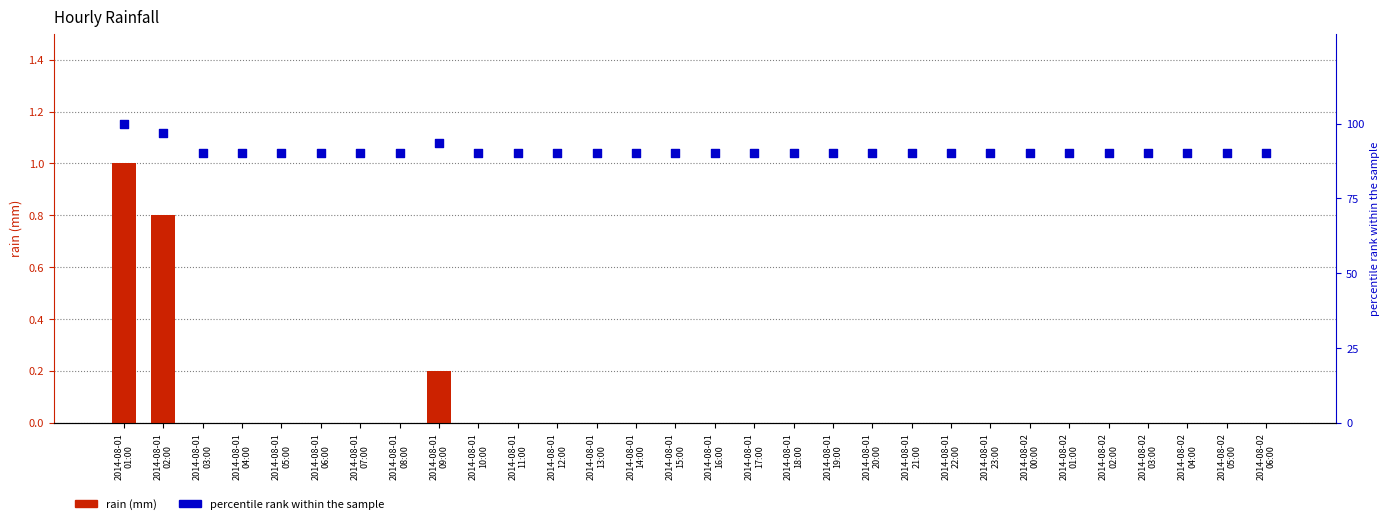

Which series has the largest total across all categories?

percentile rank